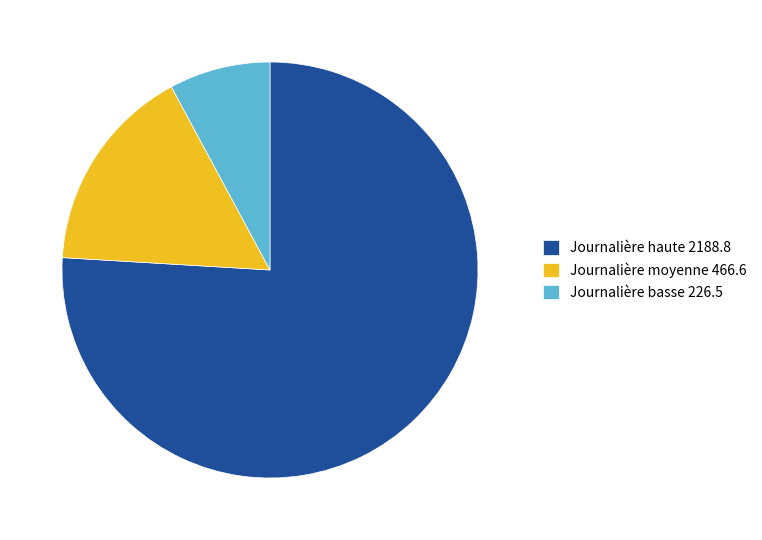

Which category has the biggest portion of the pie?

Journalière haute 2188.8